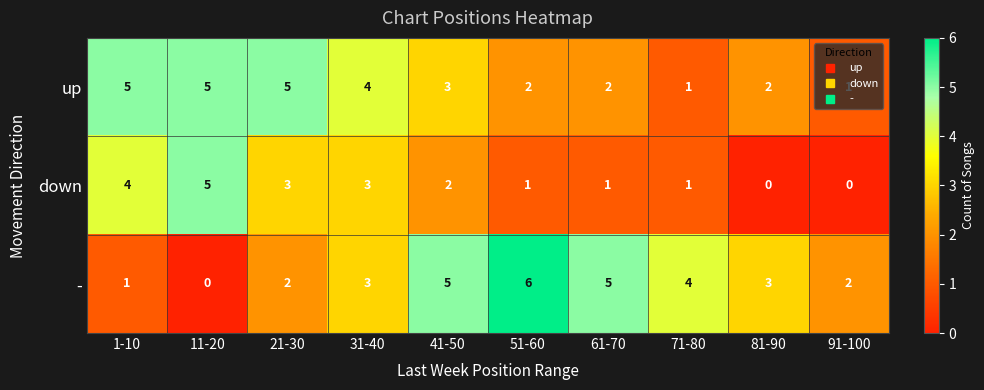

At 61-70, list the series in order from smallest to largest.

down, up, -